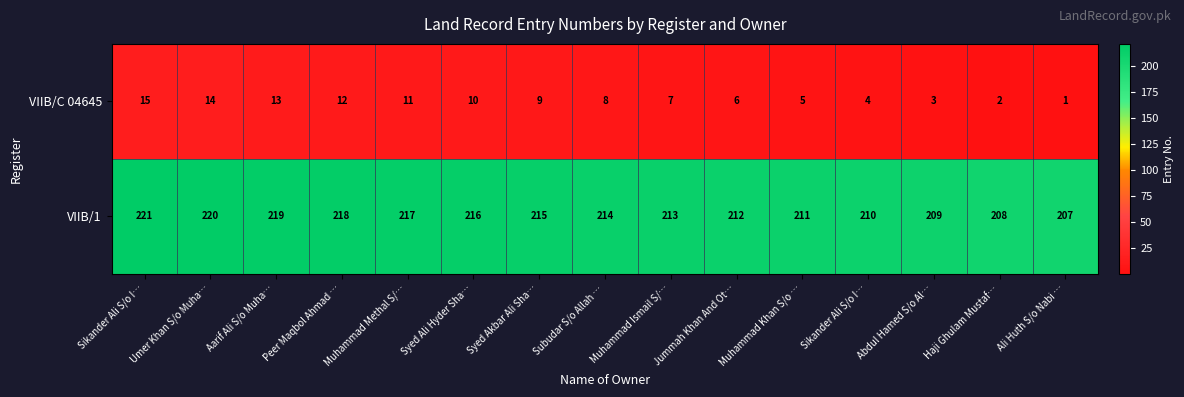

Reading left to right, what are all the values shown in this chart?

VIIB/C 04645: Sikander Ali S/o I…=15	Umer Khan S/o Muha…=14	Aarif Ali S/o Muha…=13	Peer Maqbol Ahmad …=12	Muhammad Methal S/…=11	Syed Ali Hyder Sha…=10	Syed Akbar Ali Sha…=9	Subudar S/o Allah …=8	Muhammad Ismail S/…=7	Jummah Khan And Ot…=6	Muhammad Khan S/o …=5	Sikander Ali S/o I…=4	Abdul Hamed S/o Al…=3	Haji Ghulam Mustaf…=2	Ali Huth S/o Nabi …=1
VIIB/1: Sikander Ali S/o I…=221	Umer Khan S/o Muha…=220	Aarif Ali S/o Muha…=219	Peer Maqbol Ahmad …=218	Muhammad Methal S/…=217	Syed Ali Hyder Sha…=216	Syed Akbar Ali Sha…=215	Subudar S/o Allah …=214	Muhammad Ismail S/…=213	Jummah Khan And Ot…=212	Muhammad Khan S/o …=211	Sikander Ali S/o I…=210	Abdul Hamed S/o Al…=209	Haji Ghulam Mustaf…=208	Ali Huth S/o Nabi …=207